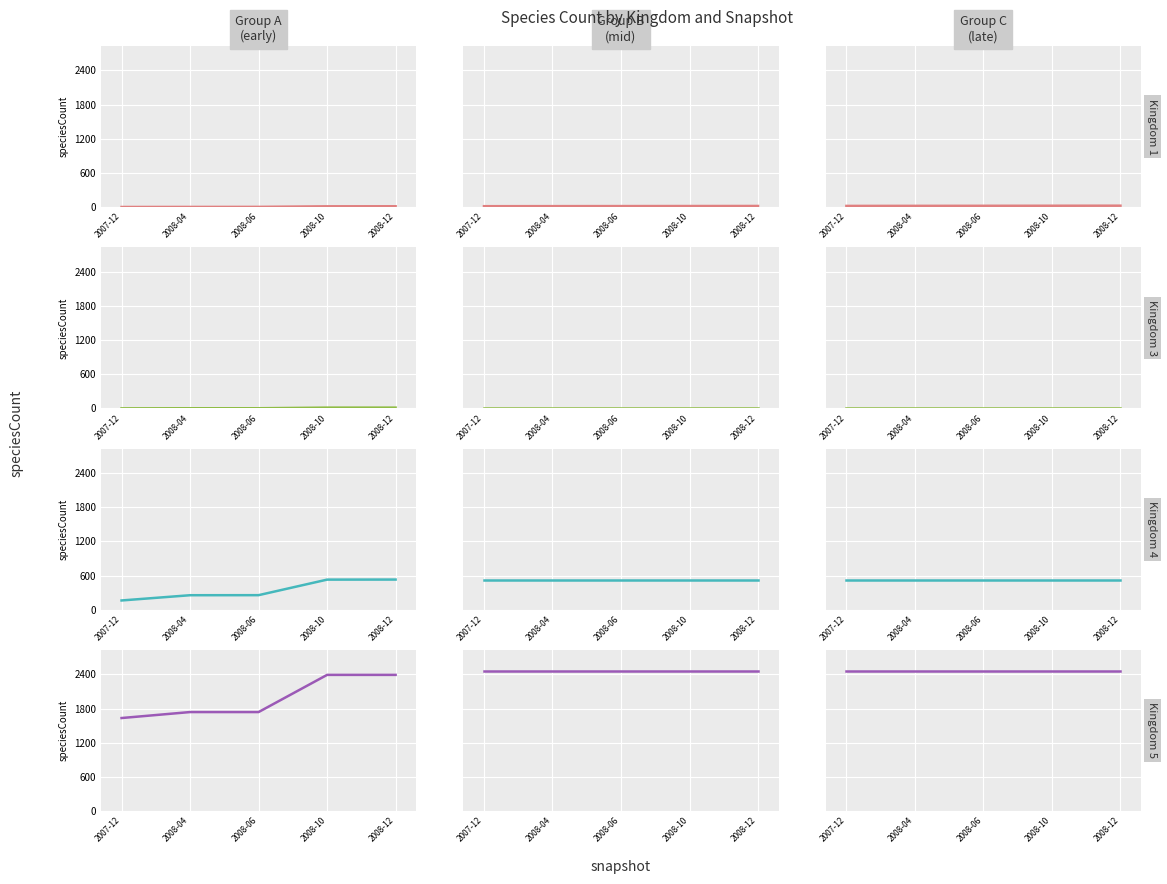

True or false: Kingdom 4 and Kingdom 1 intersect in this chart.

False